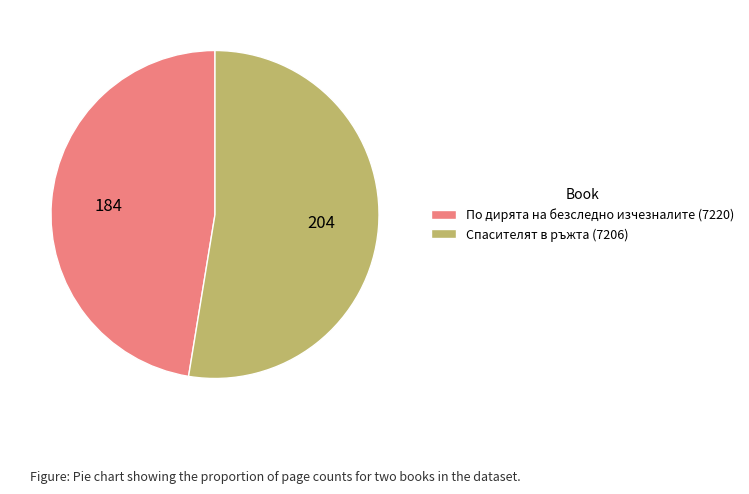

Approximately how many times larger is the value at По дирята на безследно изчезналите (7220) compared to Спасителят в ръжта (7206)?

0.9